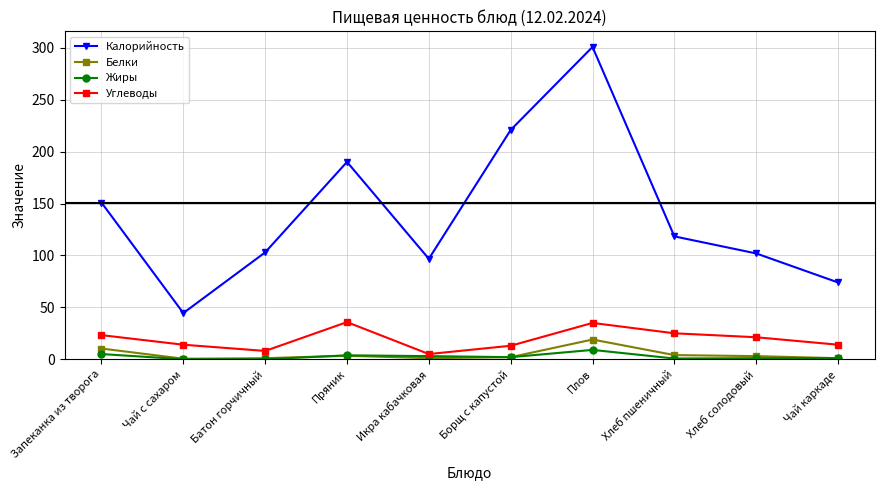

At how many categories does at least one series exceed 167?

3